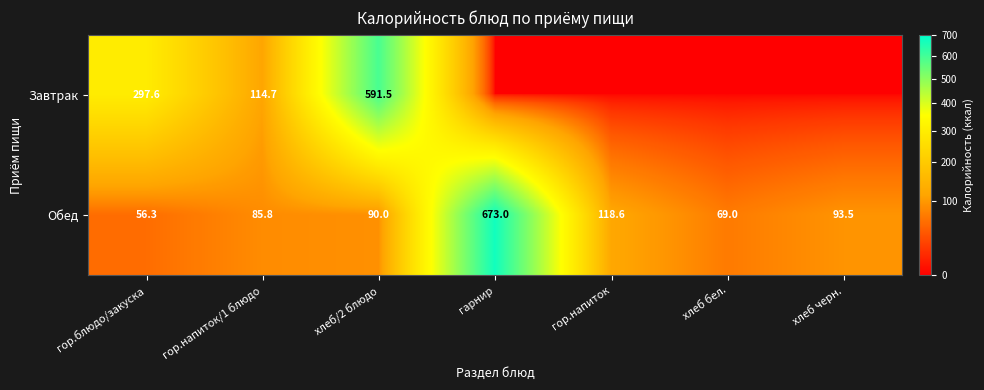

What is the sum of all Завтрак values?

1003.8